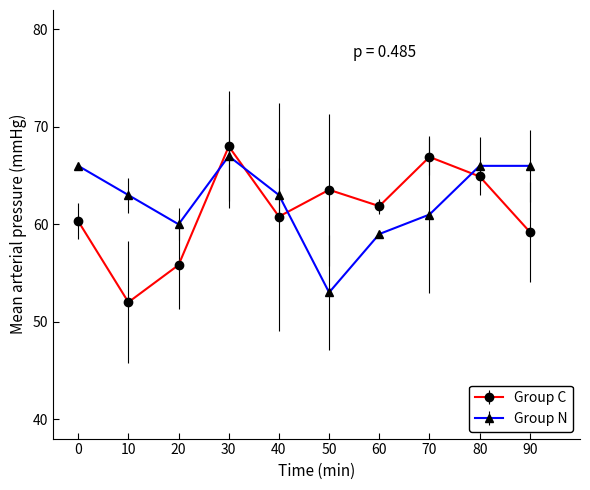

What is the difference between the maximum and minimum values in the Group N series?

14.0